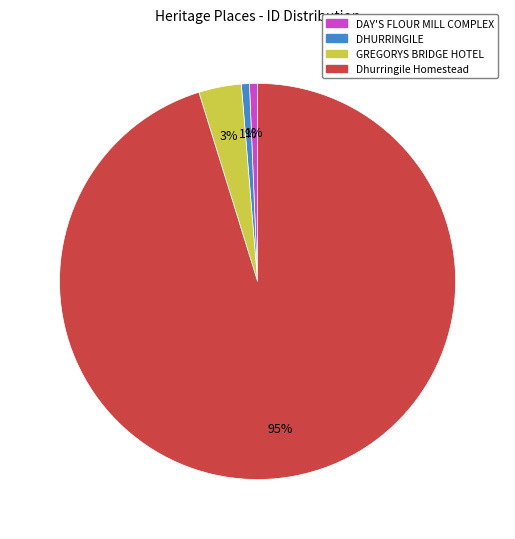

How many segments does this pie chart have?

4